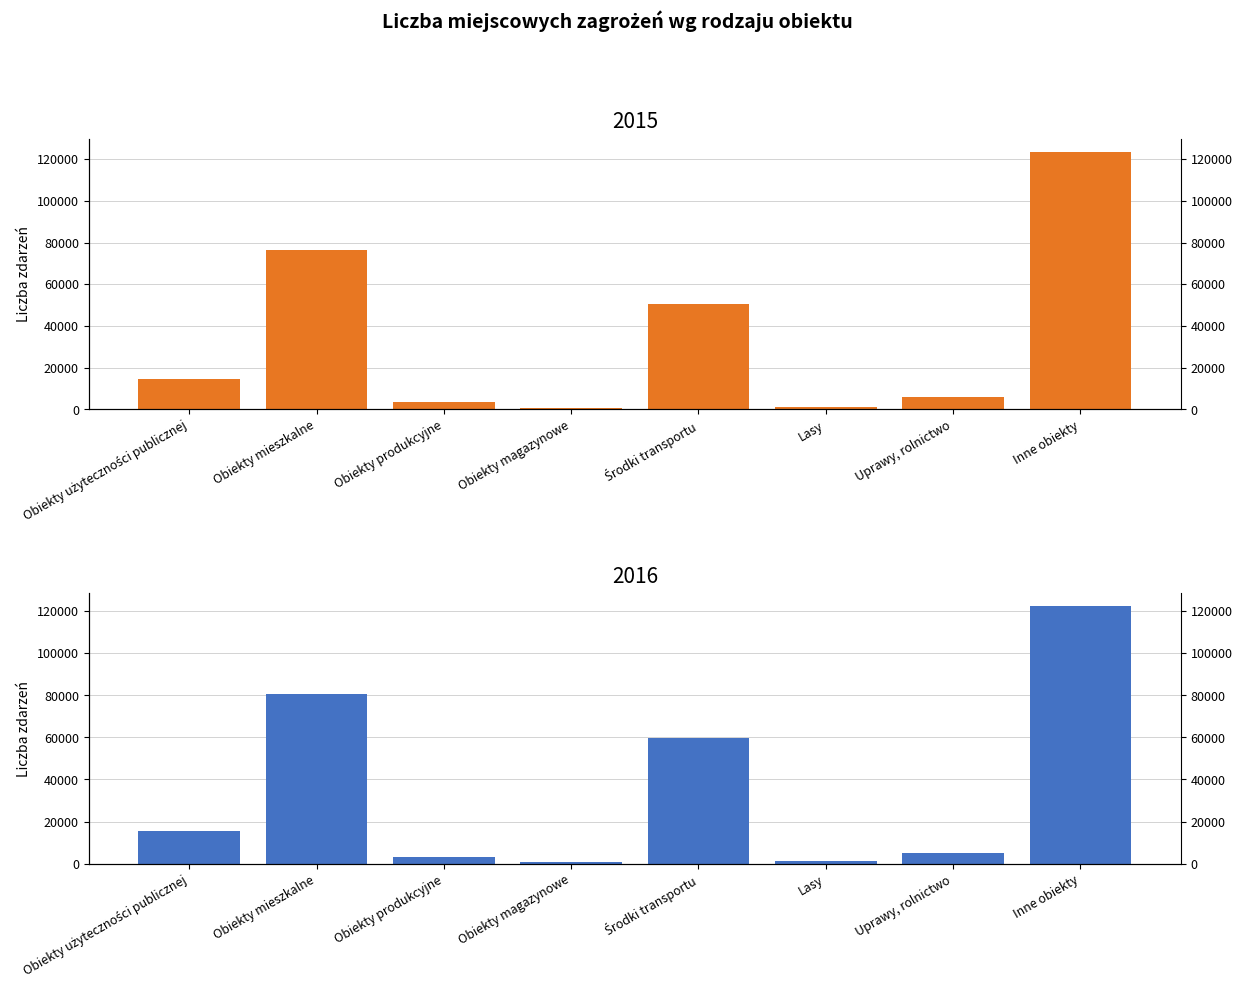

Reading right to left, extract all data points from this chart.

2015: 123495	5943	1062	50592	830	3393	76490	14411
2016: 122243	5042	1074	59811	924	3088	80504	15730